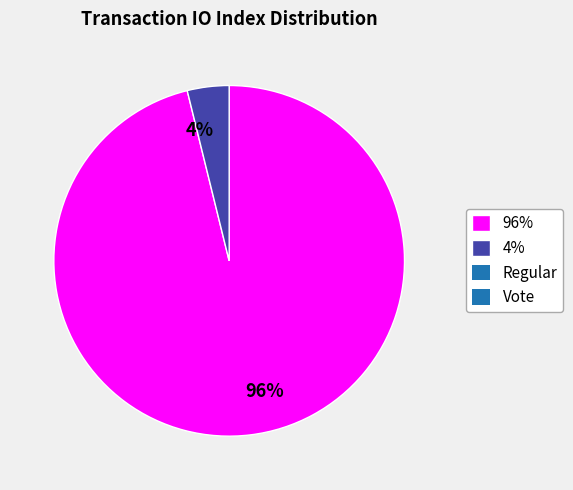

Between 4% and 96%, which is larger?

96%